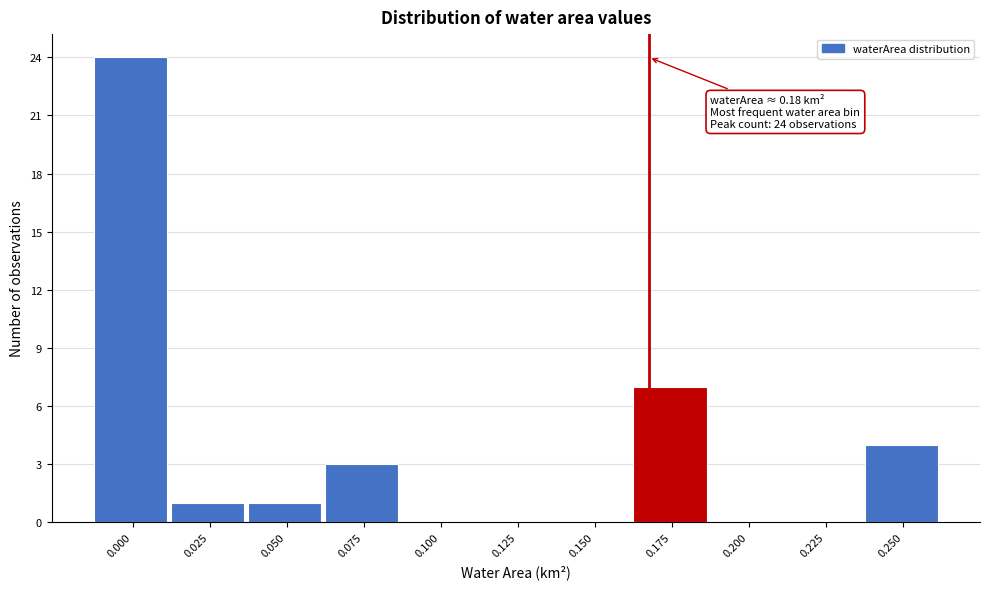

Reading right to left, list all the values displayed in this chart.

0.250=4	0.225=0	0.200=0	0.175=7	0.150=0	0.125=0	0.100=0	0.075=3	0.050=1	0.025=1	0.000=24